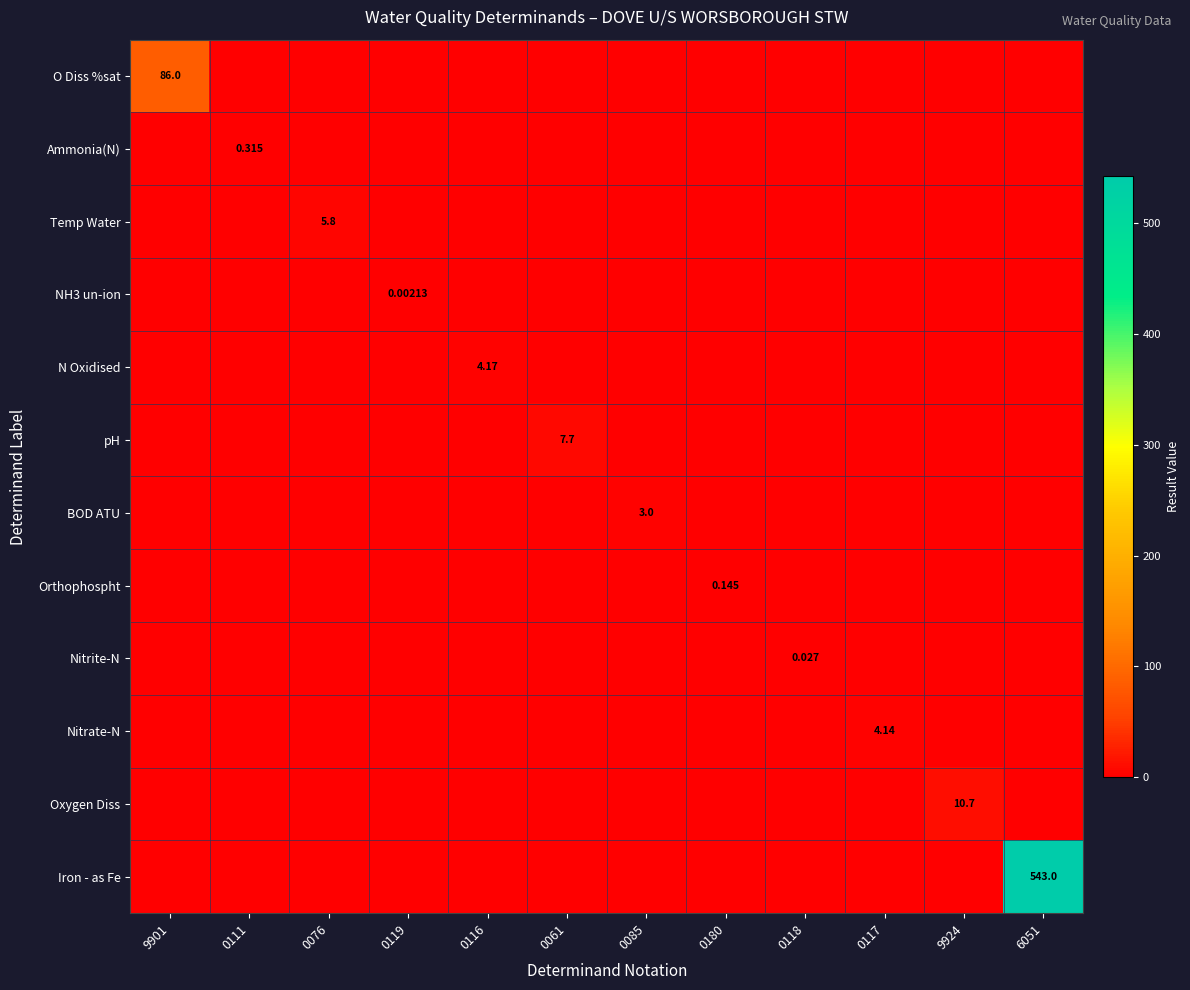

At which label does N Oxidised reach its peak?

0116